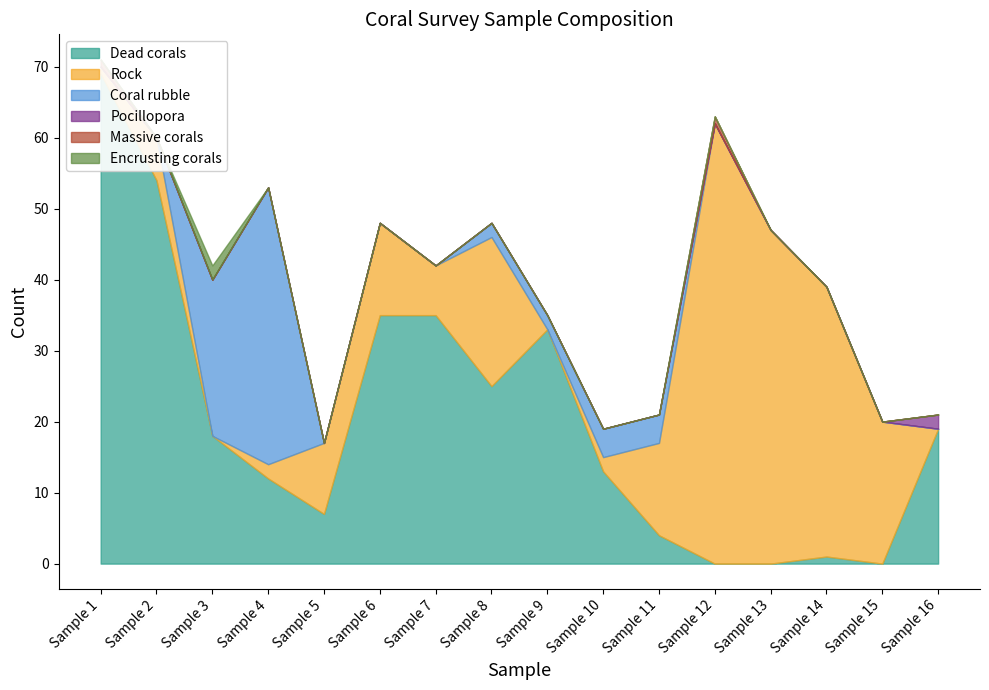

What is the sum of all Coral rubble values?

73